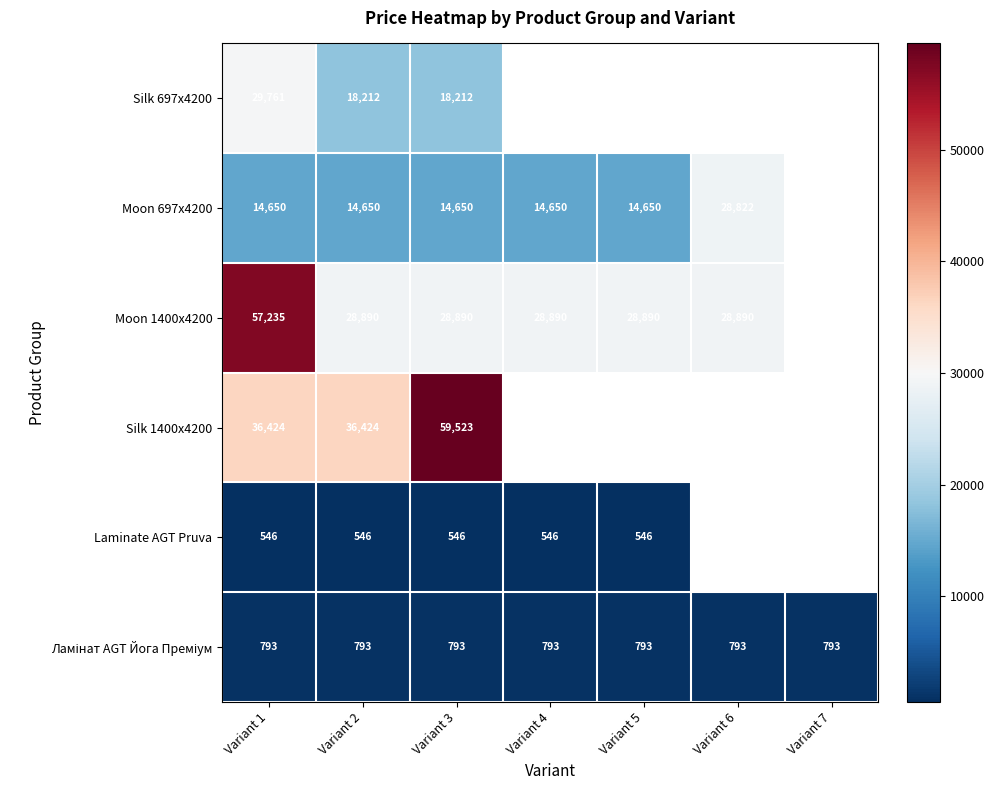

Which category has the highest value in the Silk 1400x4200 series?

Variant 3